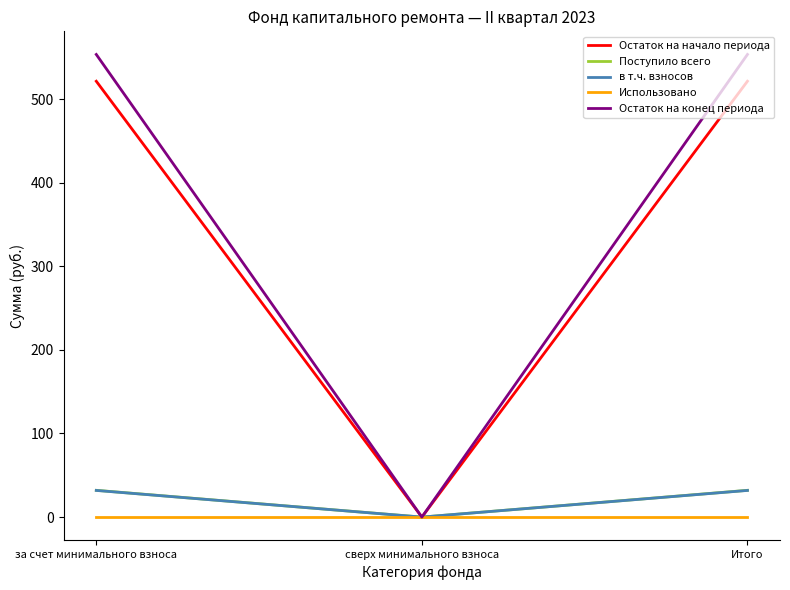

Is the value of Остаток на начало периода at сверх минимального взноса greater than the value of Остаток на конец периода at за счет минимального взноса?

No